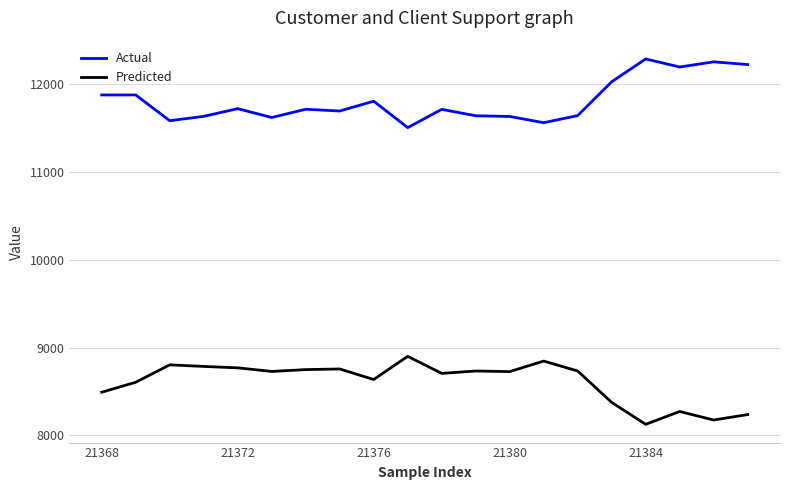

At how many categories does at least one series exceed 11252?

20